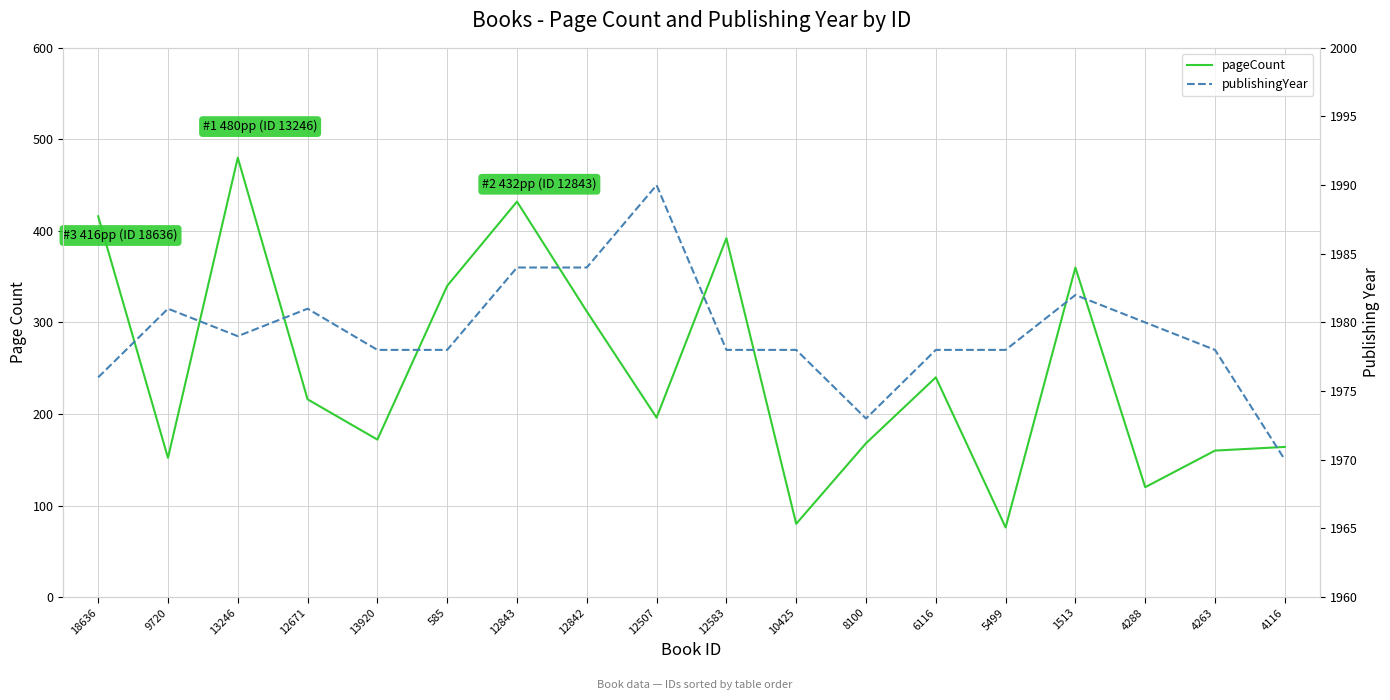

Is it true that publishingYear equals 721 at 12842?

False